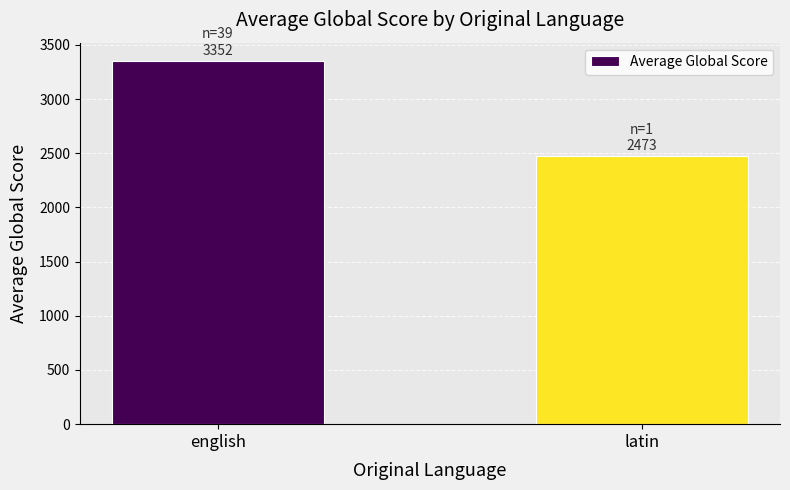

List the labels in order of value, smallest first.

latin, english